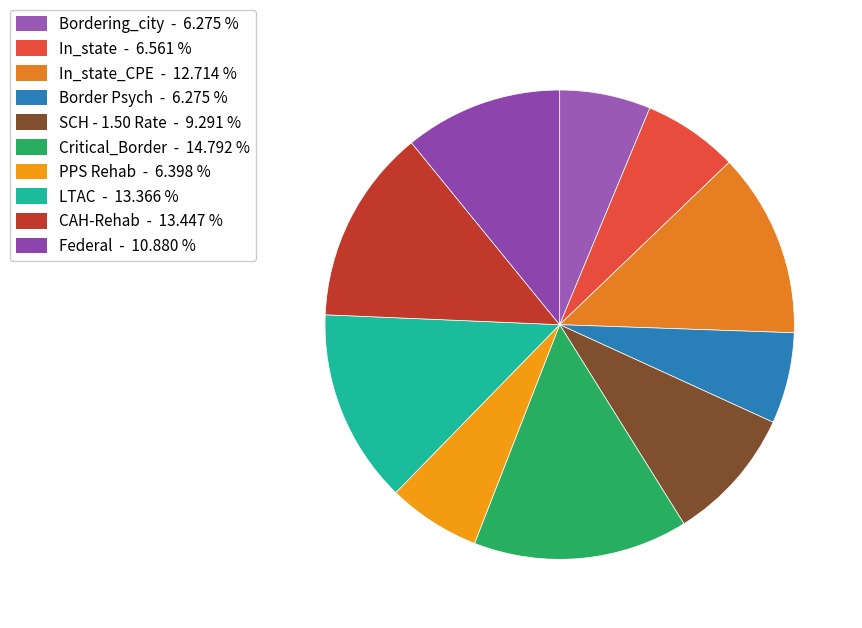

Count the number of slices in the pie.

10